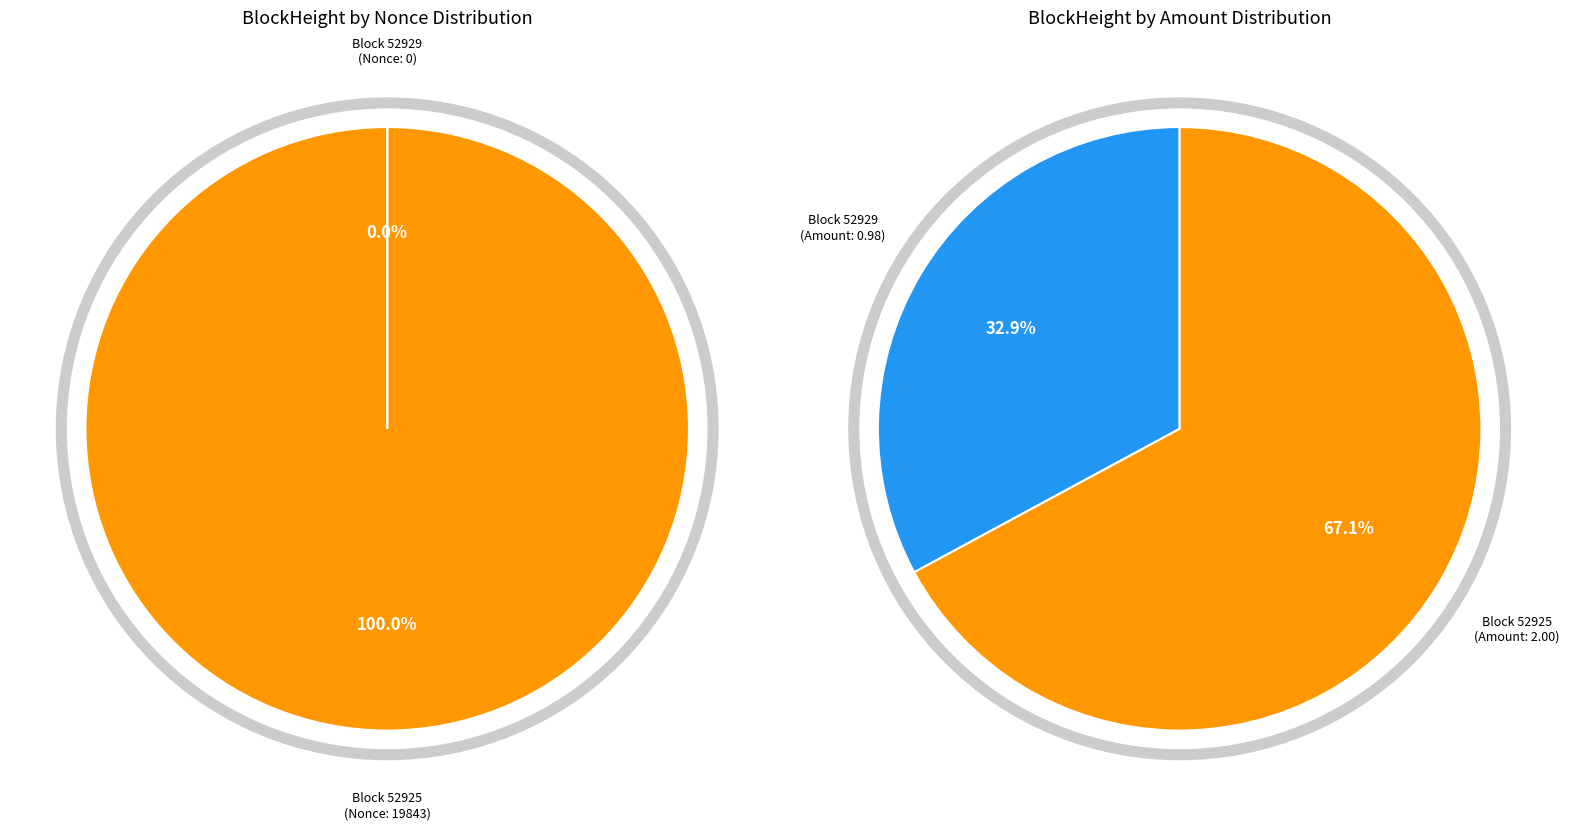

To the nearest percent, what is the average slice percentage?

50%